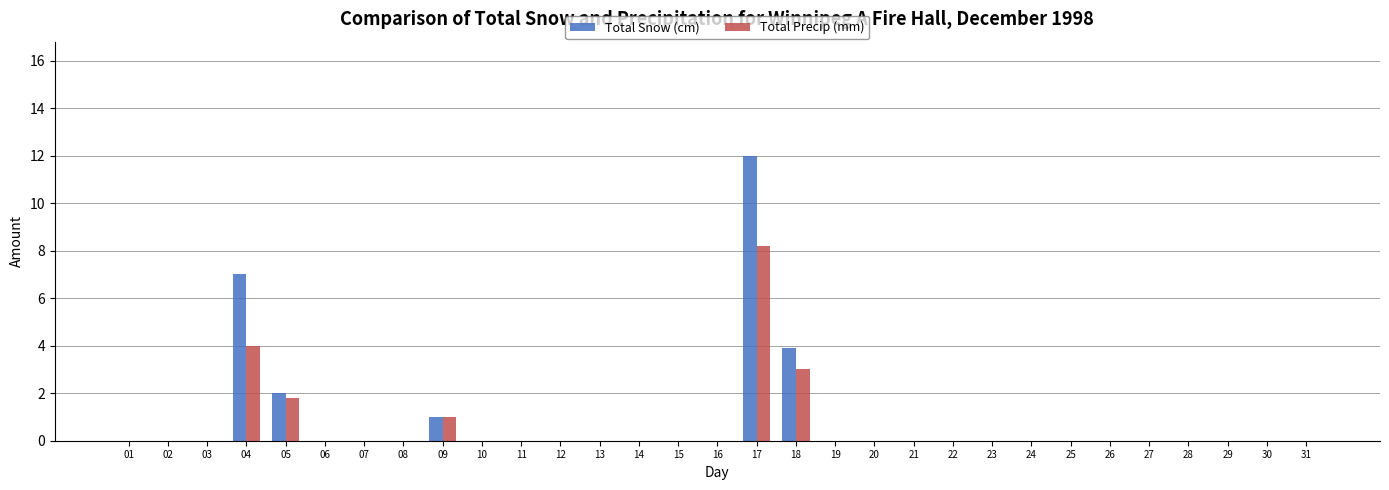

True or false: Total Precip (mm) has a value of -3.7 at 19.

False